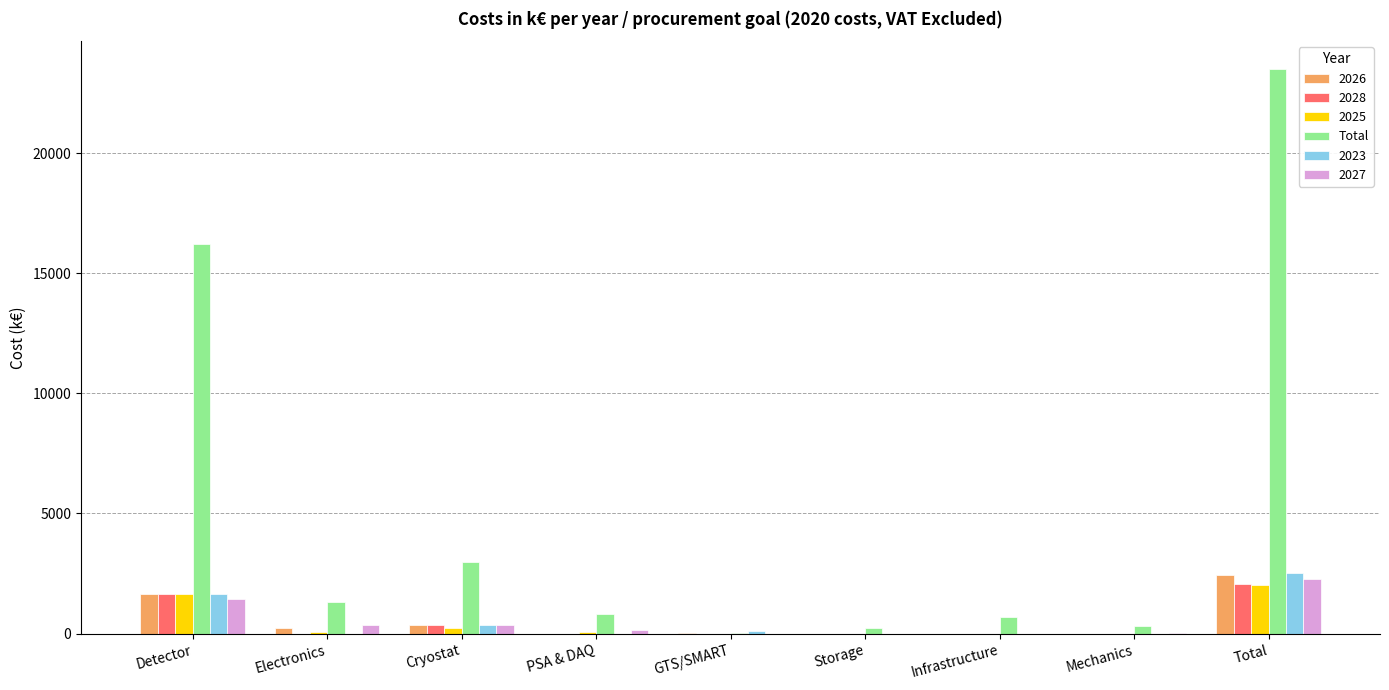

What is the sum of all 2025 values?

3996.4